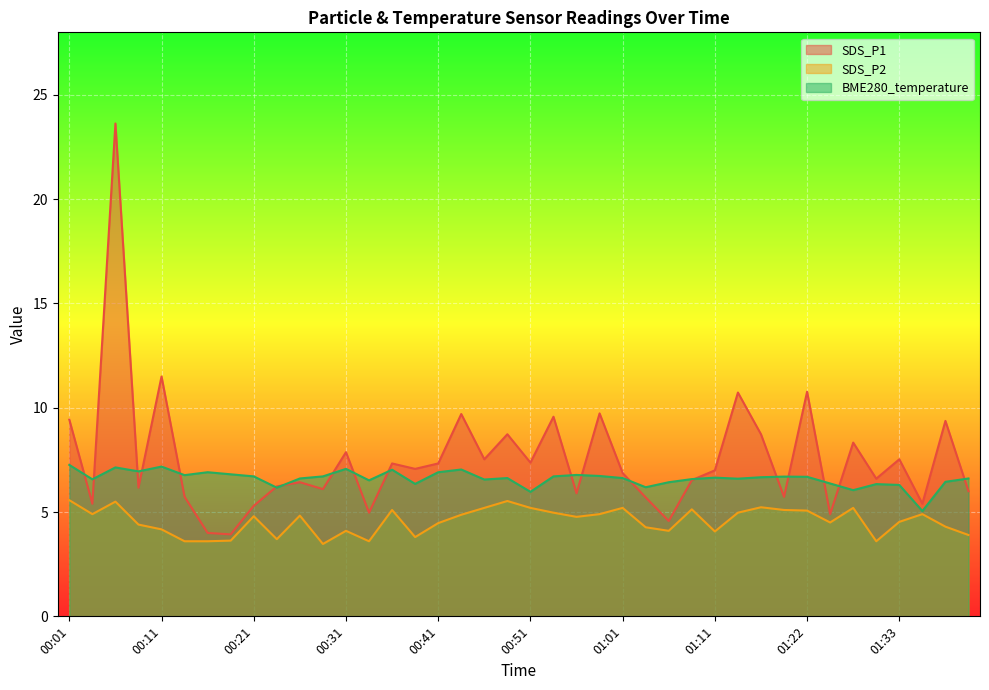

What are all the series names shown in the legend?

SDS_P1, SDS_P2, BME280_temperature